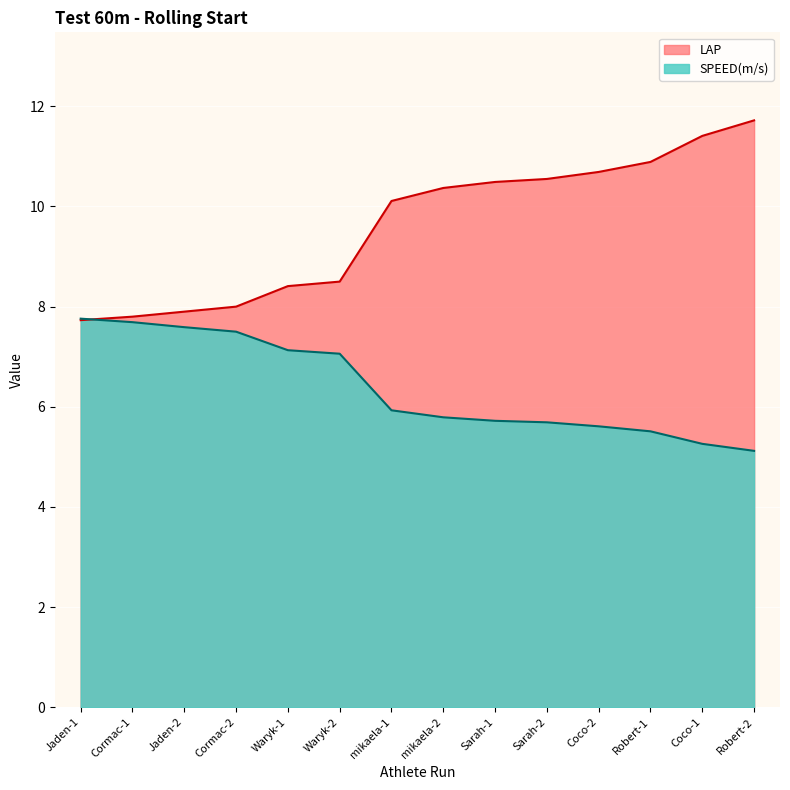

Read the SPEED(m/s) value at Sarah-1.

5.7